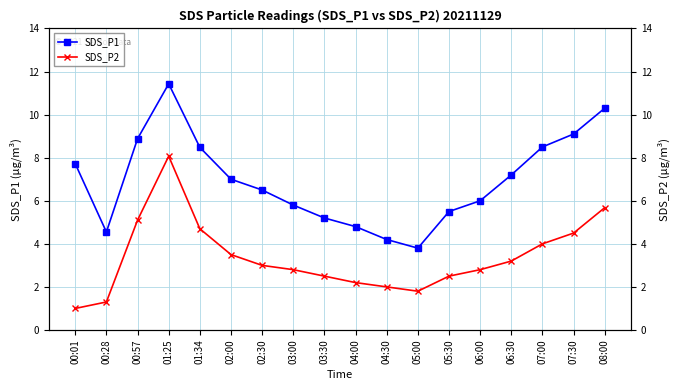

Between 06:30 and 08:00, which series saw the biggest shift?

SDS_P1